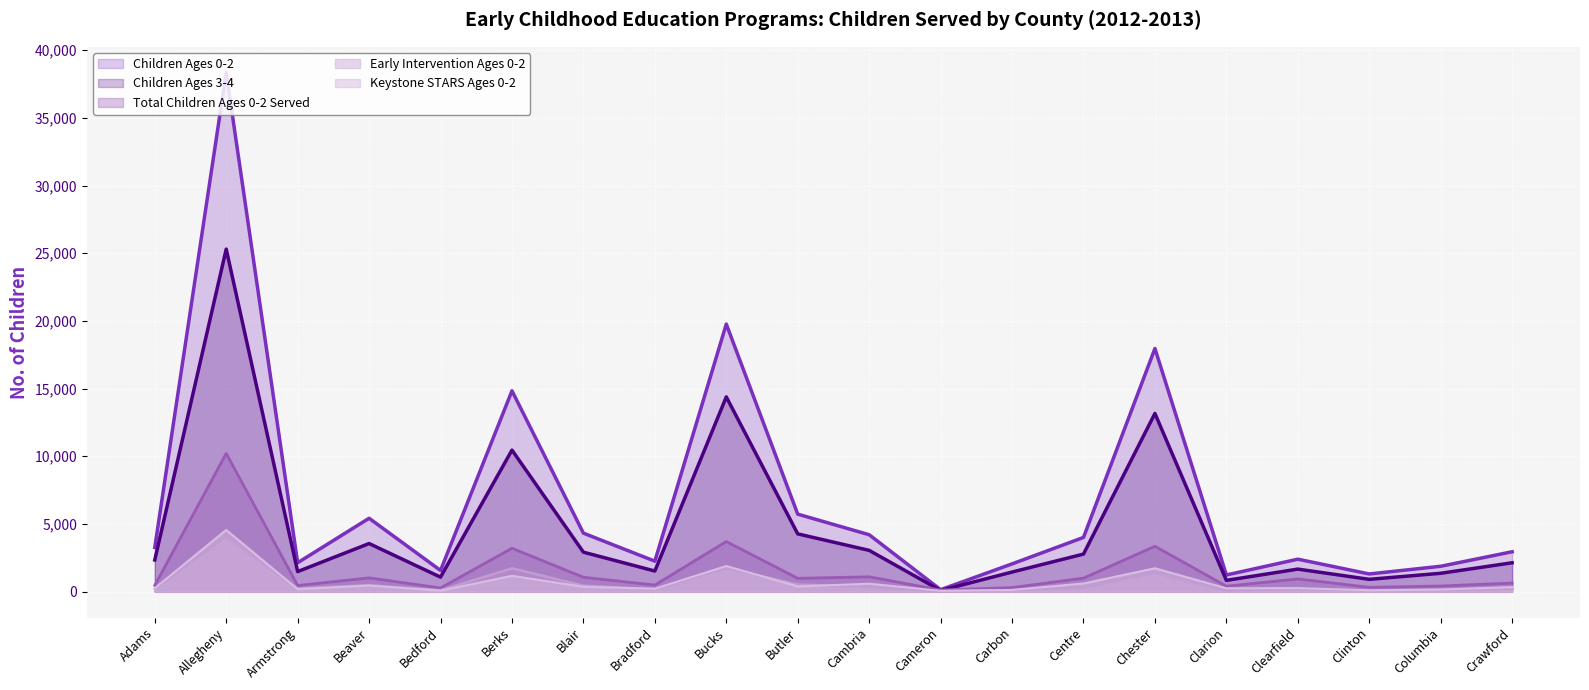

What is the value of the Children Ages 0-2 point at the 1st from the left?

3260.0